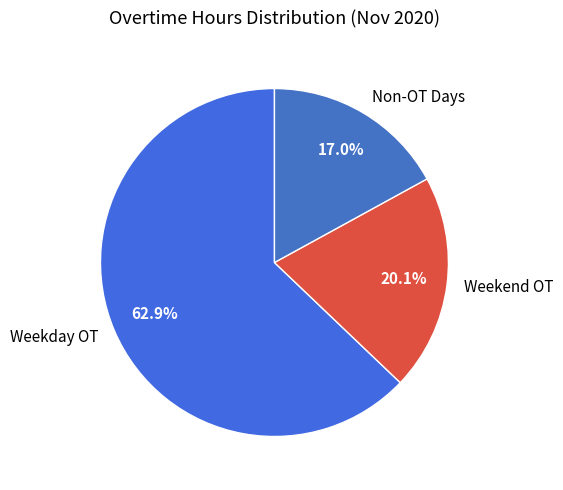

Rank the categories by value from lowest to highest.

Non-OT Days, Weekend OT, Weekday OT